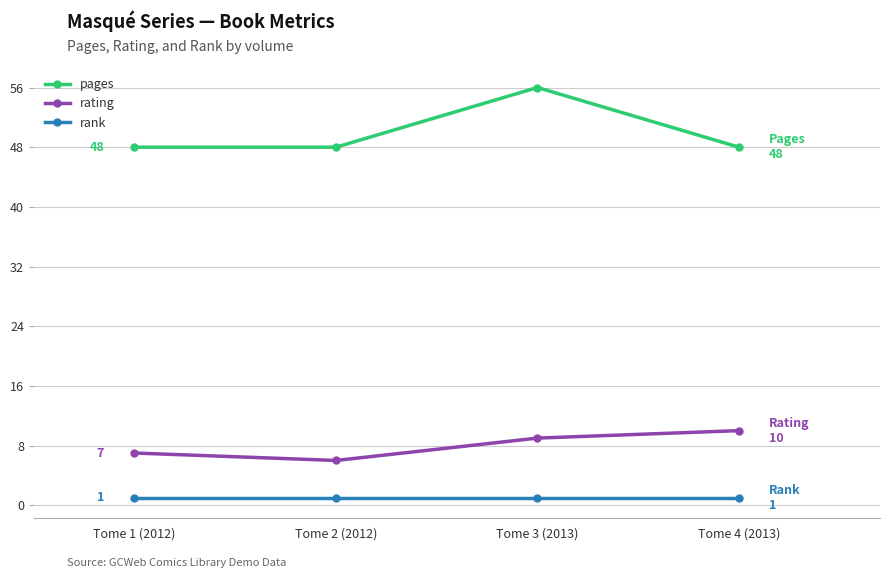

How many series are shown in this chart?

3